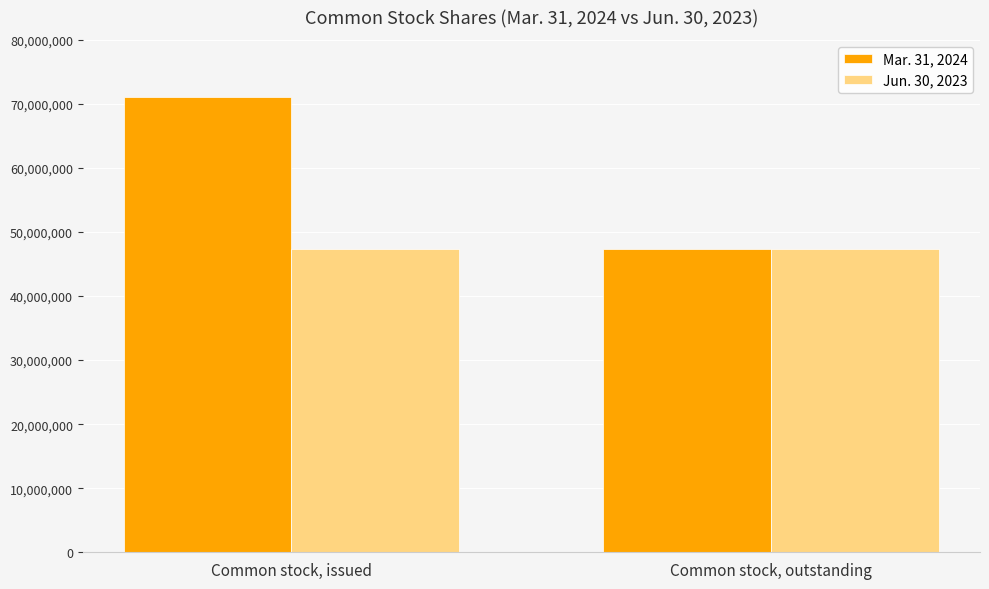

How many groups of bars are there?

2